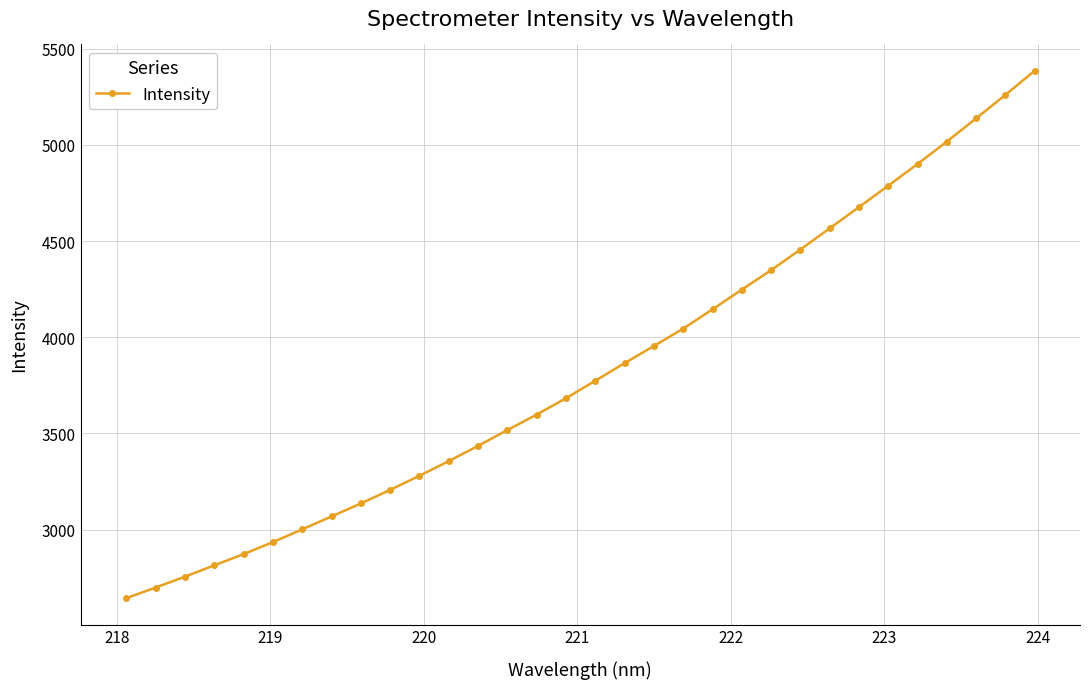

What is the smallest value displayed?

2643.1